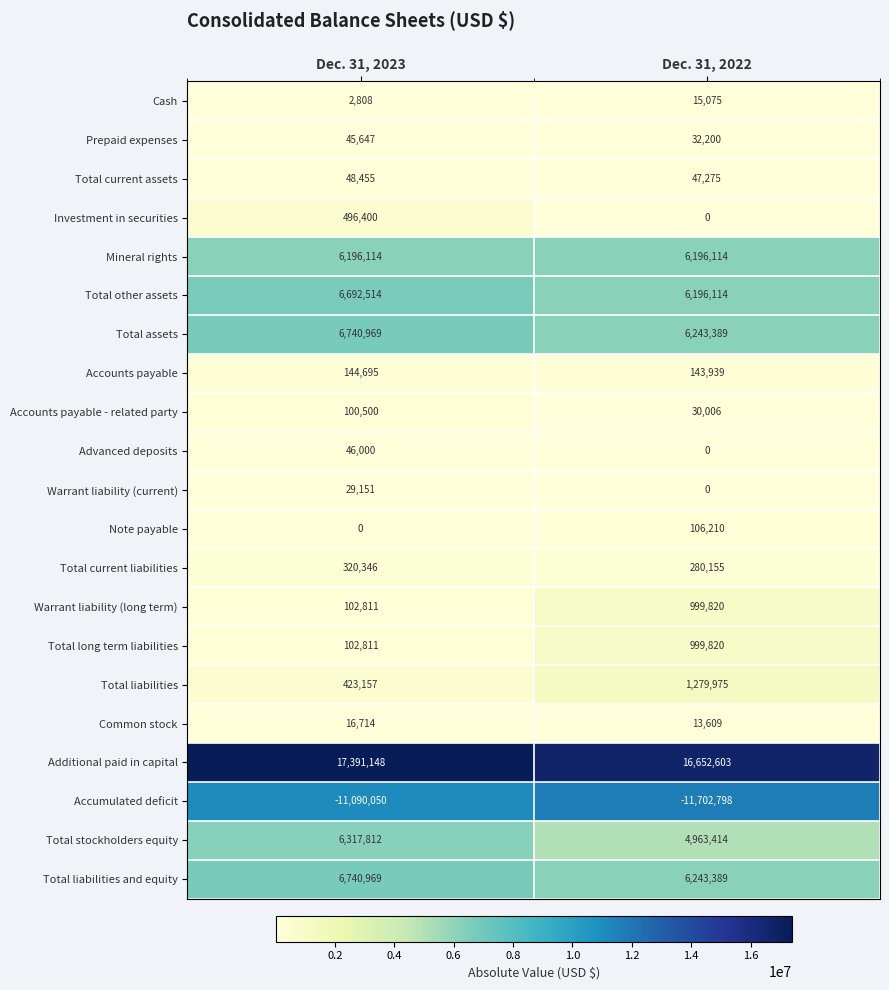

The Accounts payable - related party series shows 69583 at Dec. 31, 2023. True or false?

False